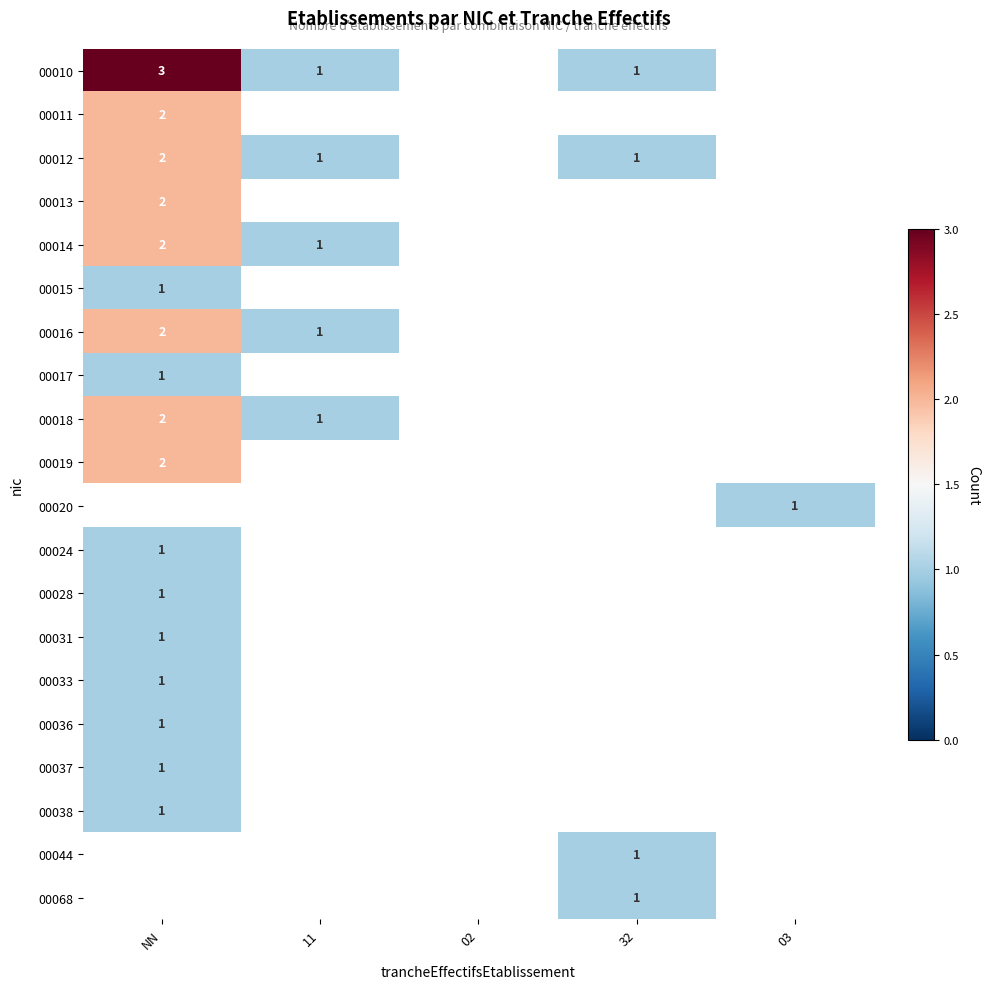

What is the greatest value displayed?

3.0